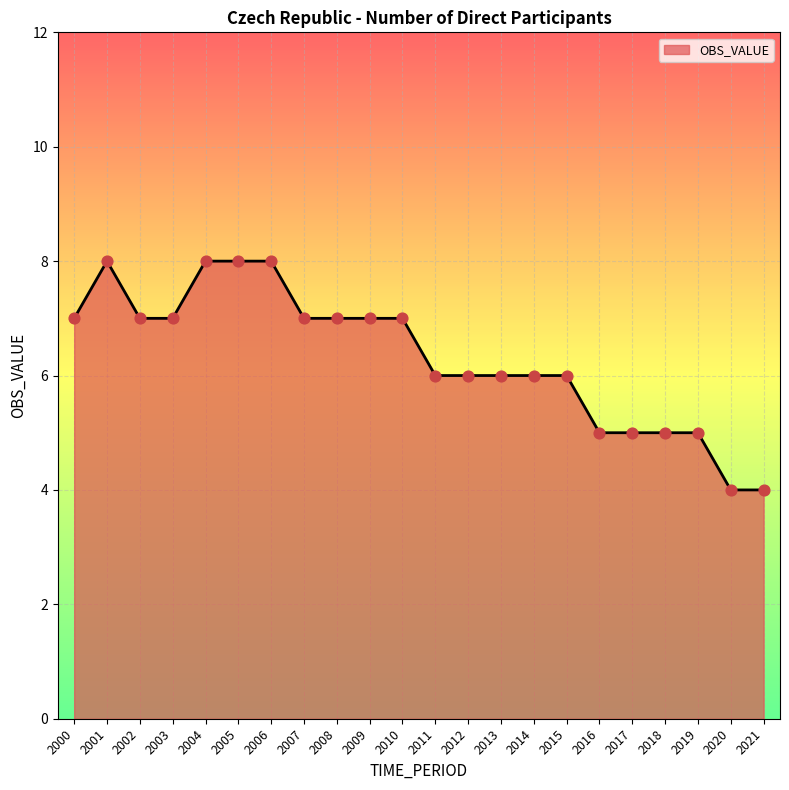

What is the change in value from 2007 to 2012?

-1